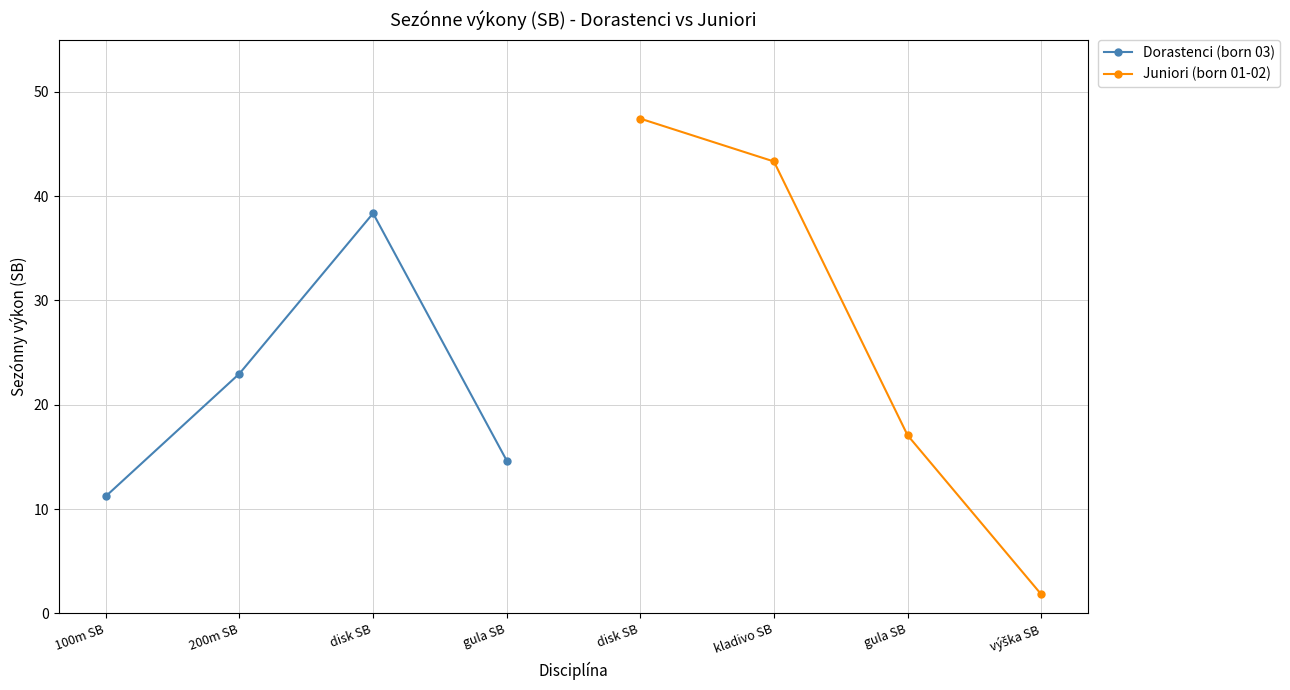

What is the highest value of the Dorastenci (born 03) series?

38.4